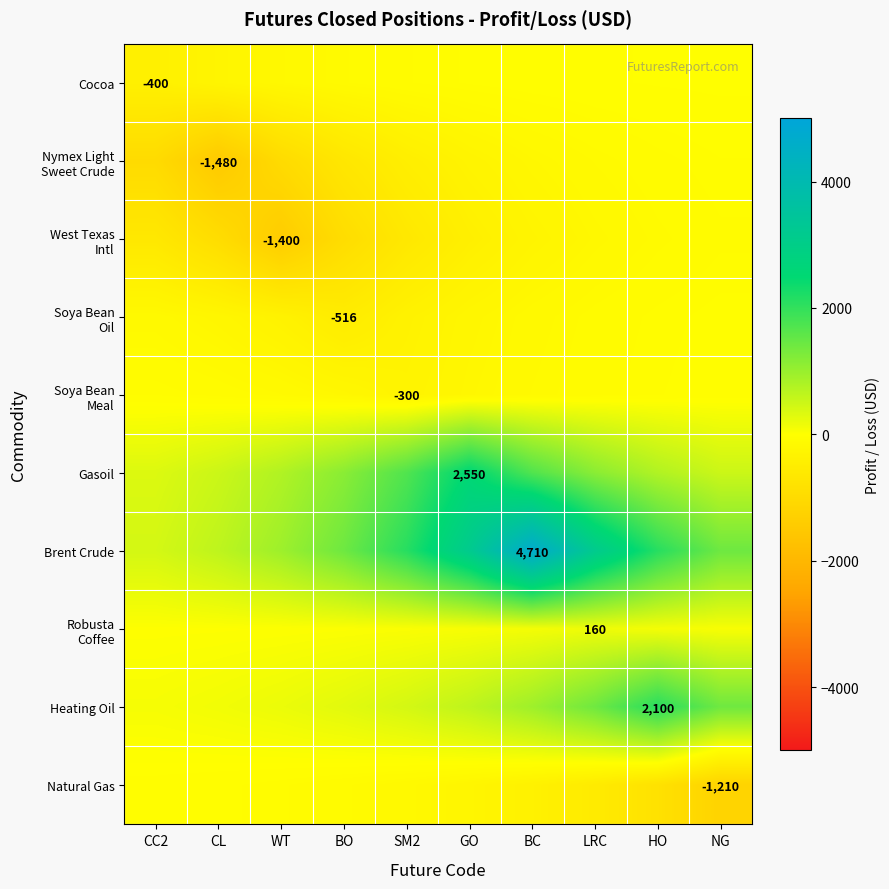

How many data points in Brent Crude are above 2116?

5